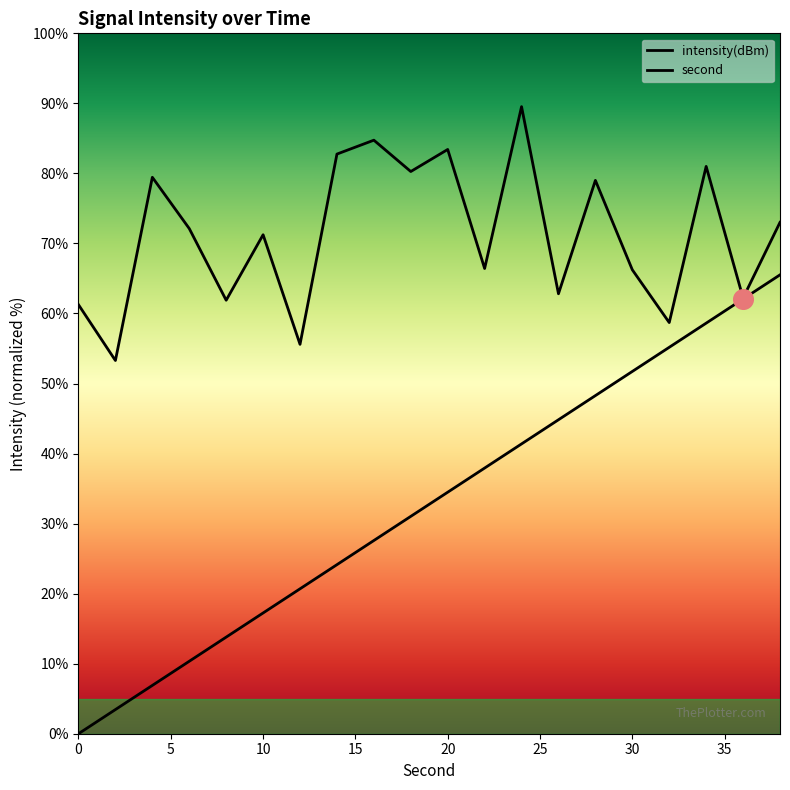

At how many categories does at least one series exceed 77?

8